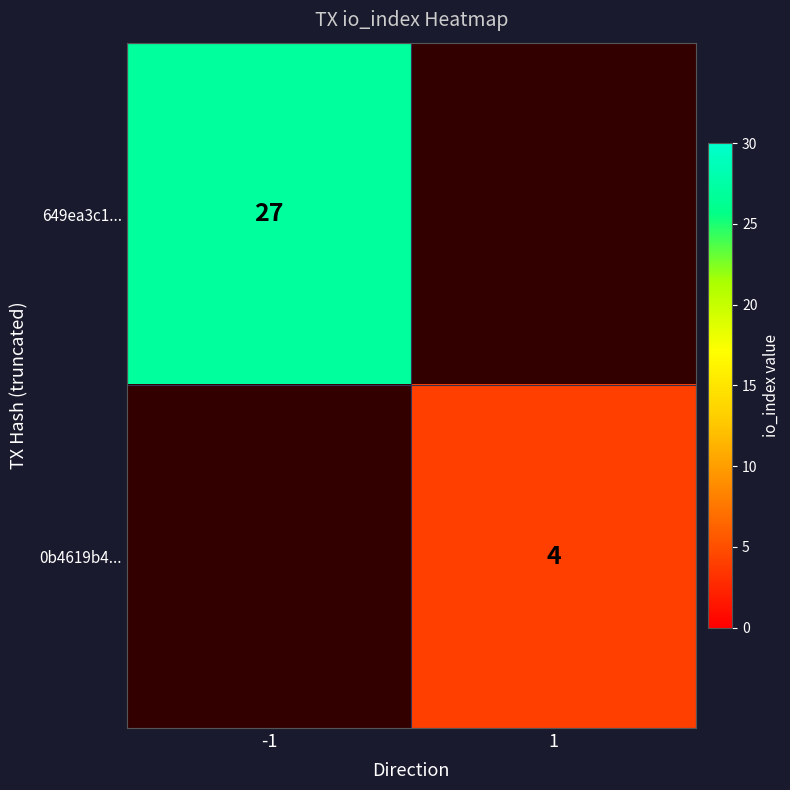

Which category has the lowest value across all series?

1